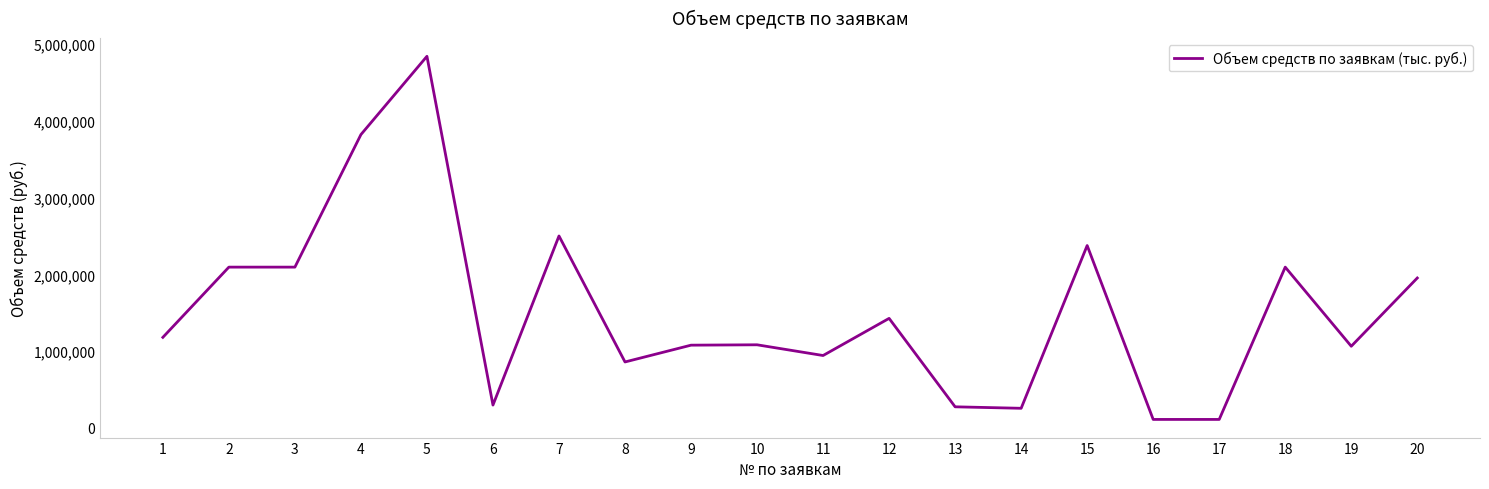

What is the maximum value shown in the chart?

4842862.8